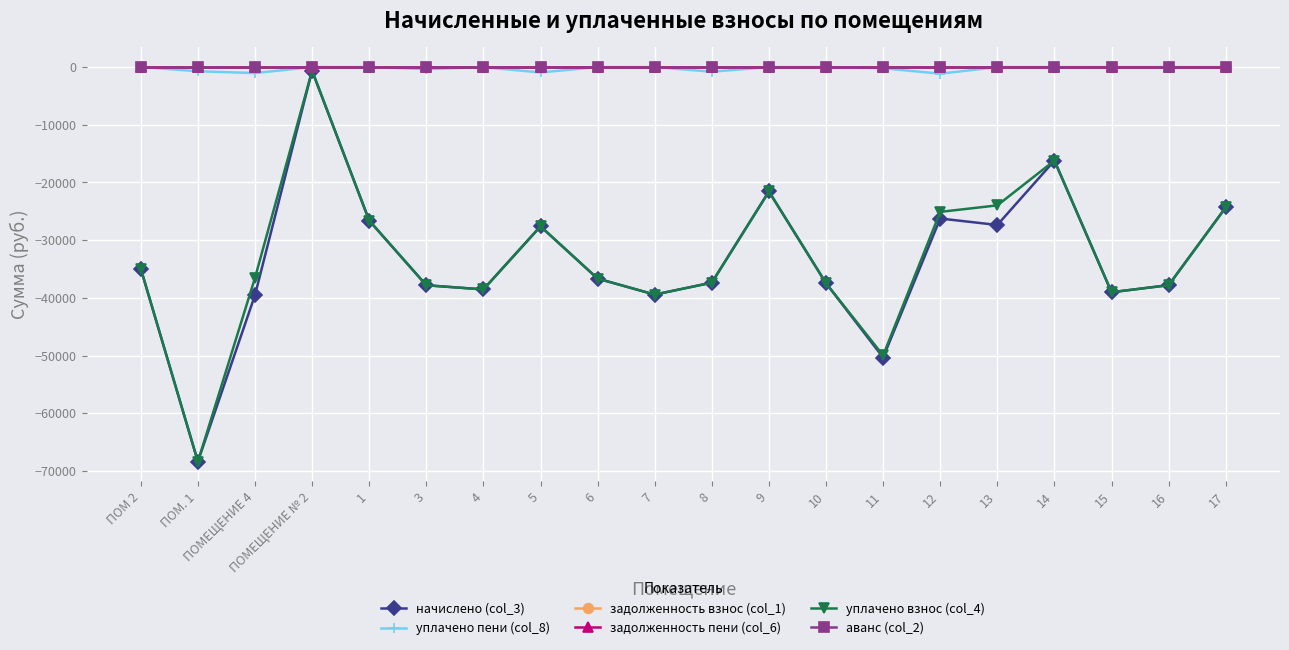

Which has a higher value, 6 or 17?

17